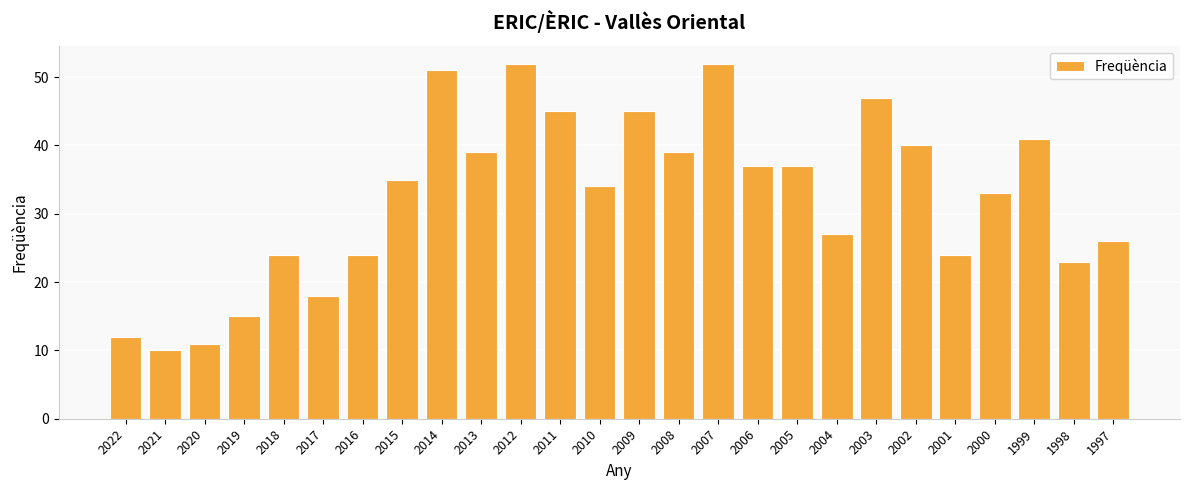

What is the difference between the values at 1999 and 2016?

17